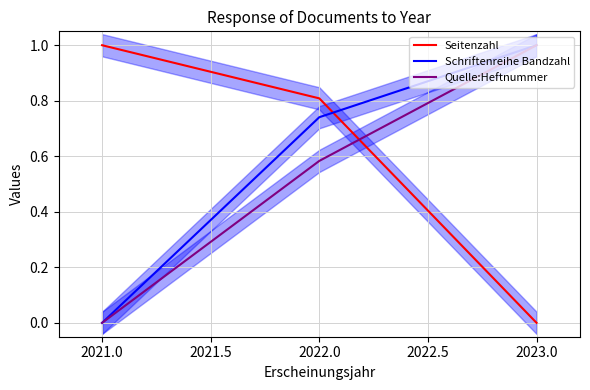

How many lines are shown in the chart?

3